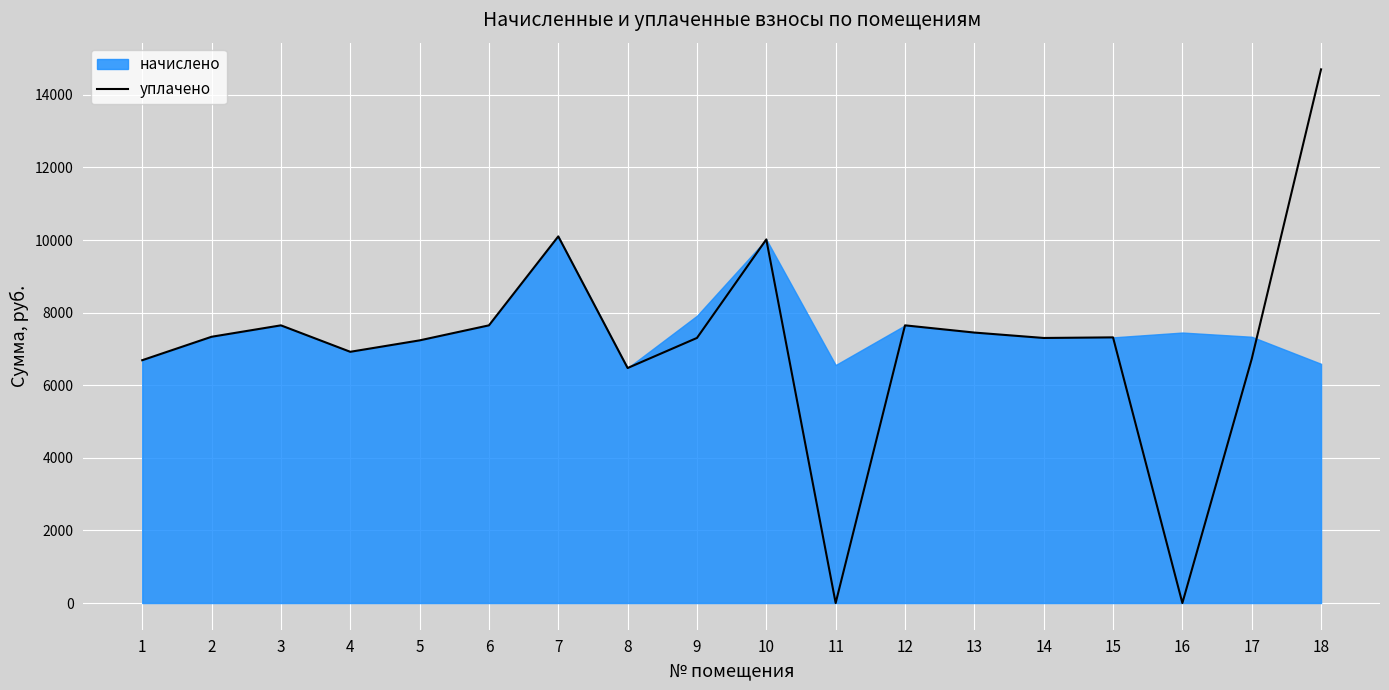

What is the maximum value for уплачено?

14703.7